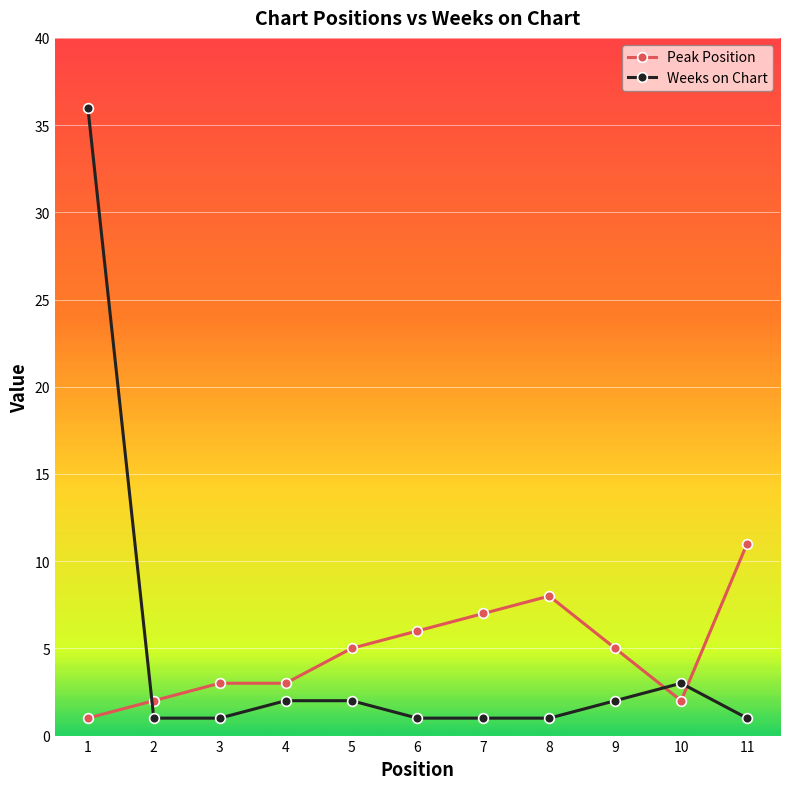

Reading right to left, what are all the values shown in this chart?

Peak Position: 11=11	10=2	9=5	8=8	7=7	6=6	5=5	4=3	3=3	2=2	1=1
Weeks on Chart: 11=1	10=3	9=2	8=1	7=1	6=1	5=2	4=2	3=1	2=1	1=36